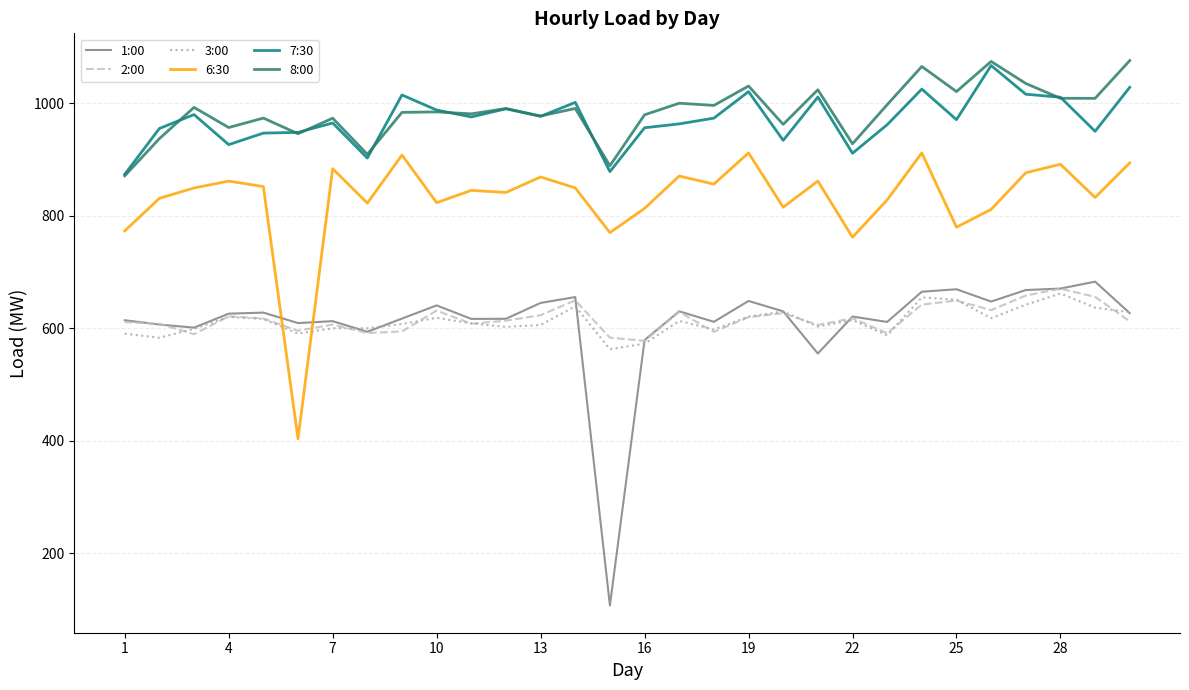

What is the maximum value shown in the chart?

1075.8